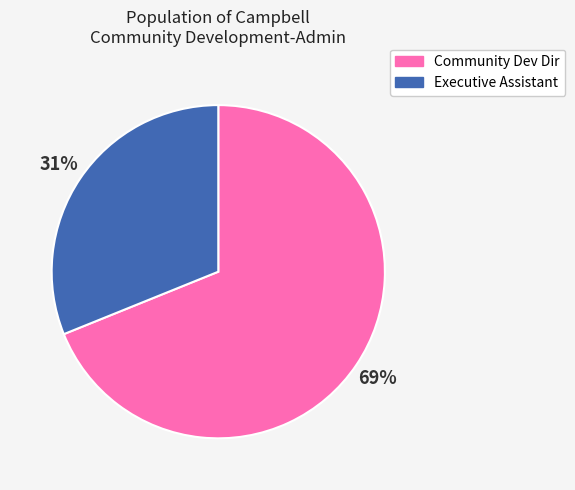

Is there any slice that represents more than half of the pie?

Yes